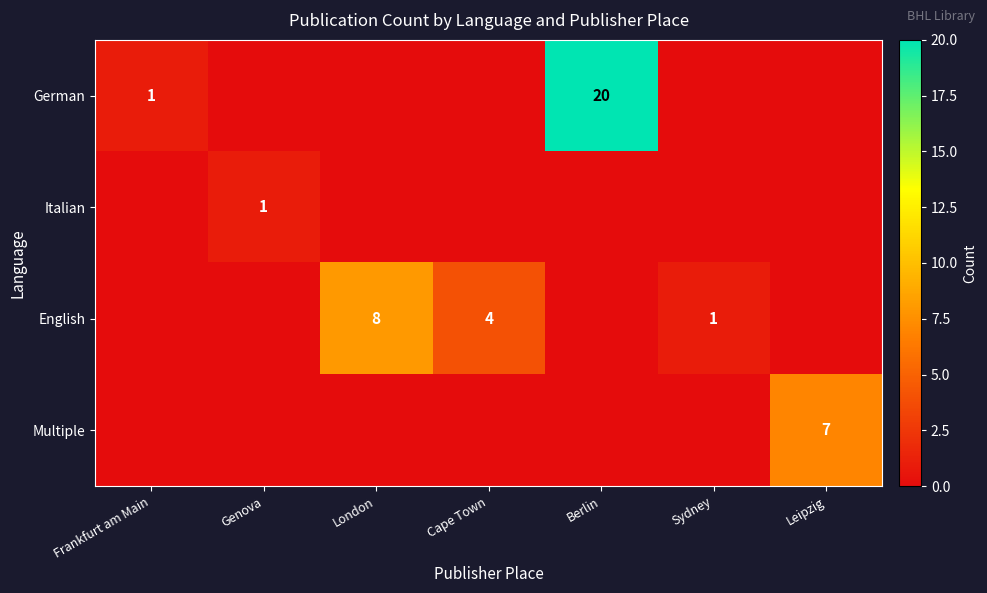

At how many categories does at least one series exceed 17?

1